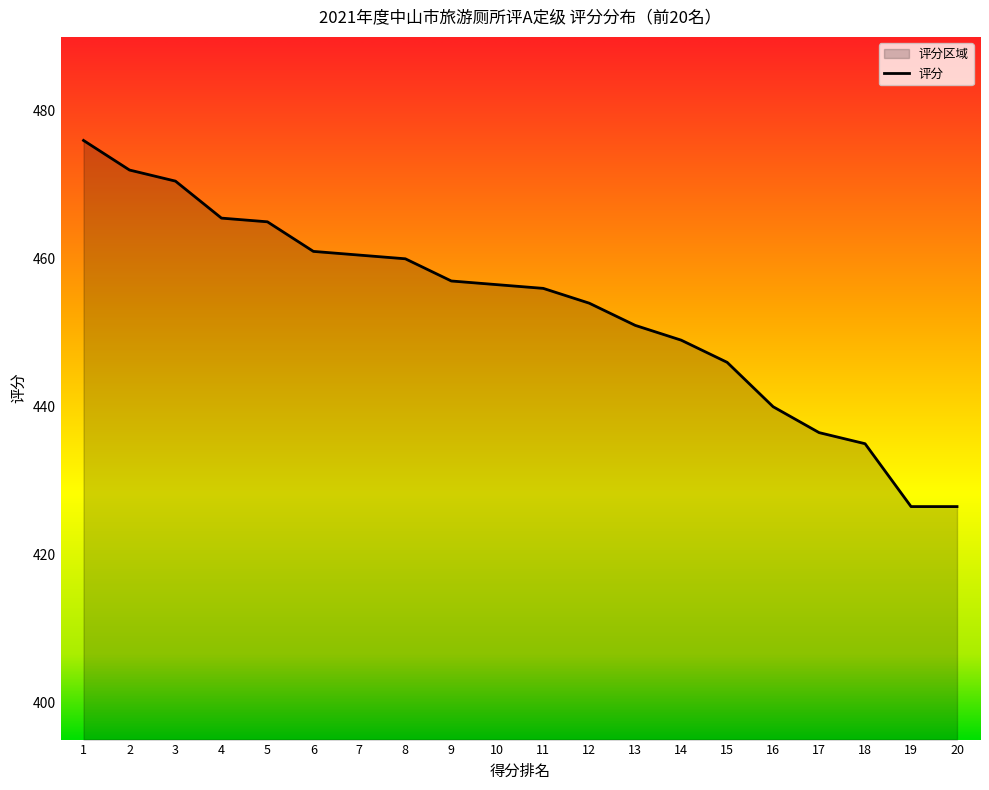

How many lines are shown in the chart?

1